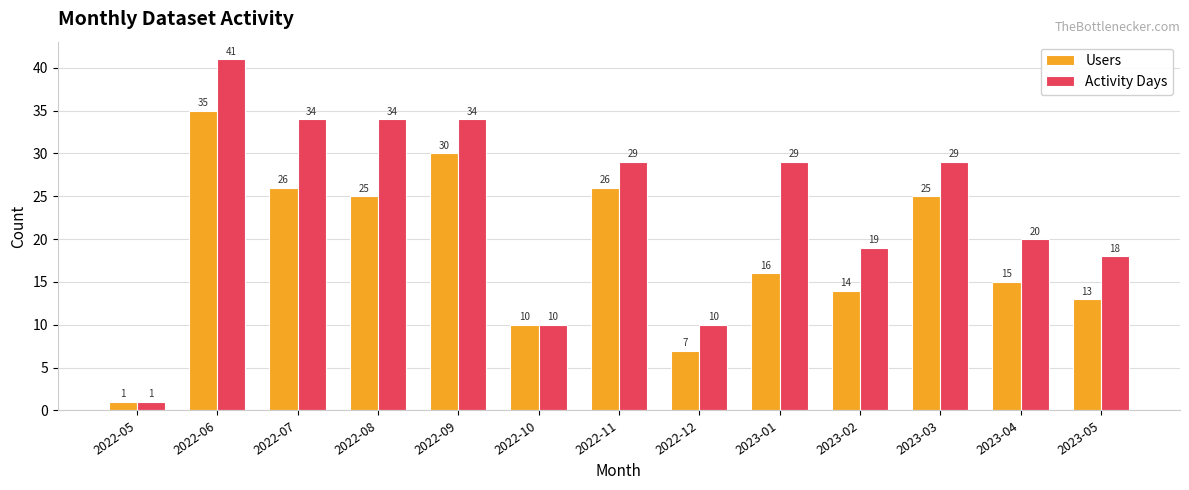

Is it true that Users equals 15 at 2023-04?

True